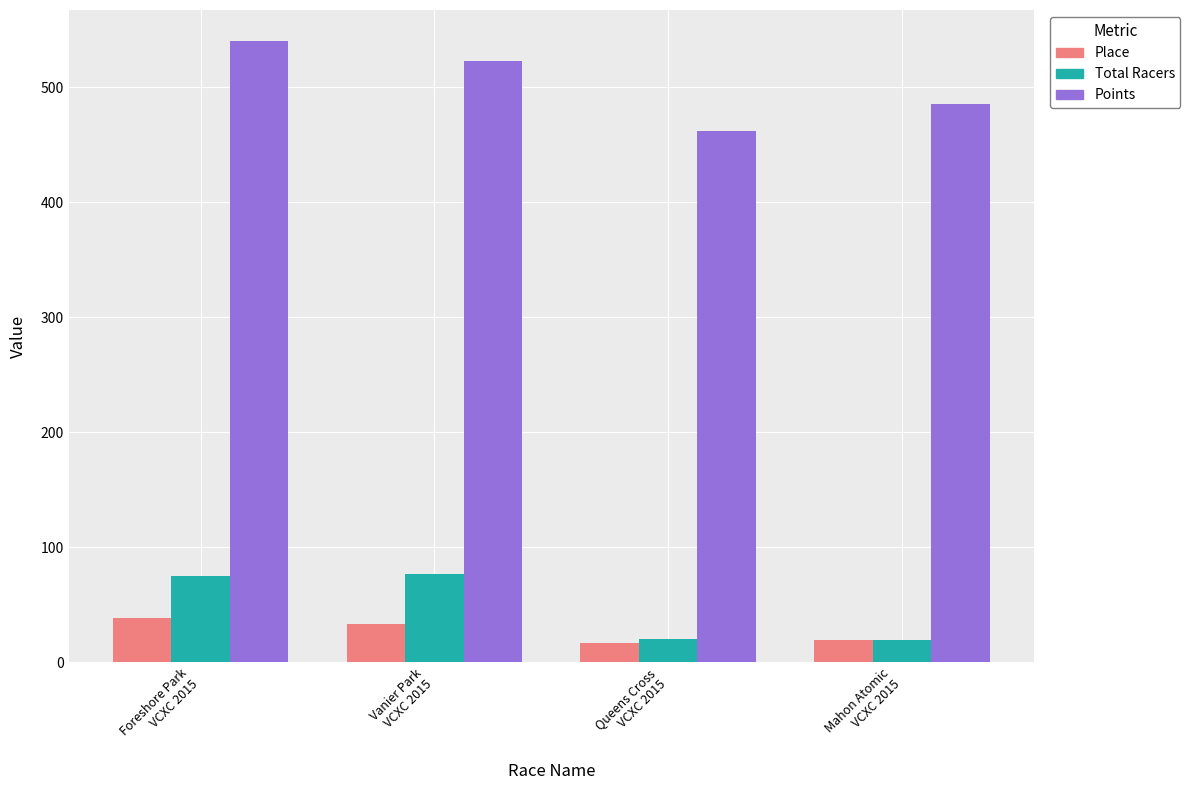

List the series in order of their peak value, highest first.

Points, Total Racers, Place